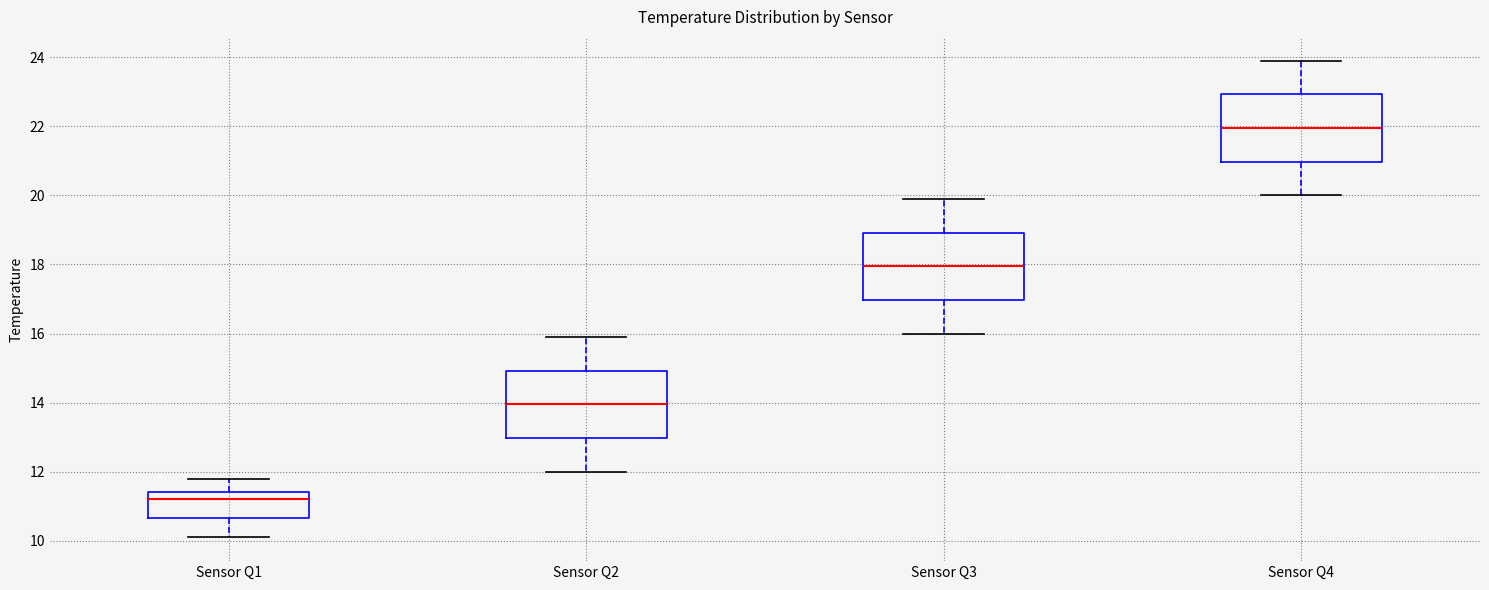

Which box's median line is the highest?

Sensor Q4